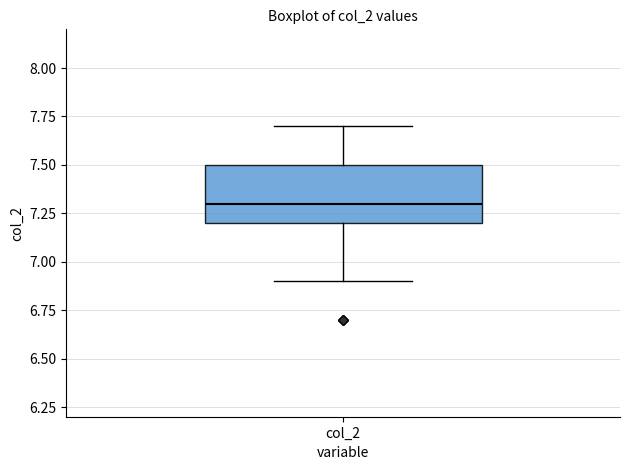

Transcribe this box plot: give where the median line is, the range the box spans, and where the two whiskers end, as read against the y-axis. The values are not printed on the chart, so give them approximately, as read against the axis.

median 7.3, box 7.2 to 7.5, whiskers 6.9 to 7.7